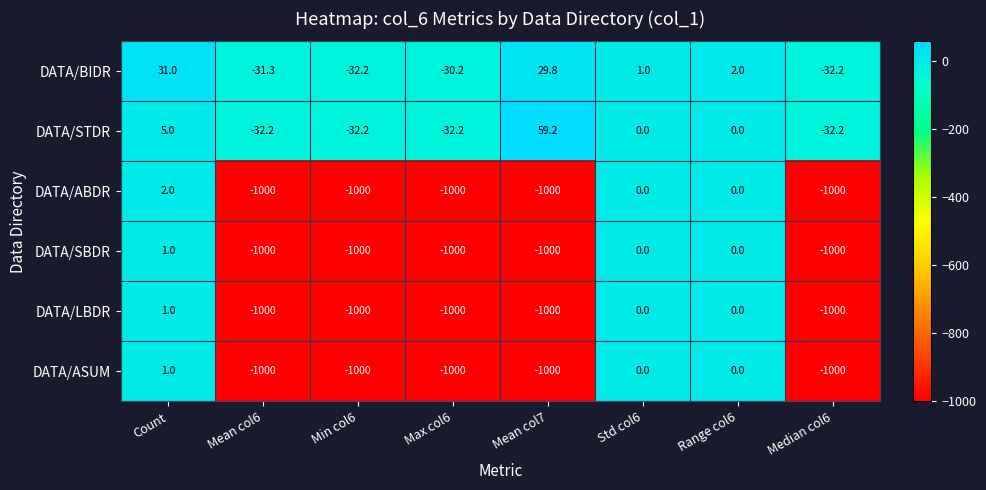

What is the sum of all DATA/SBDR values?

-4999.0